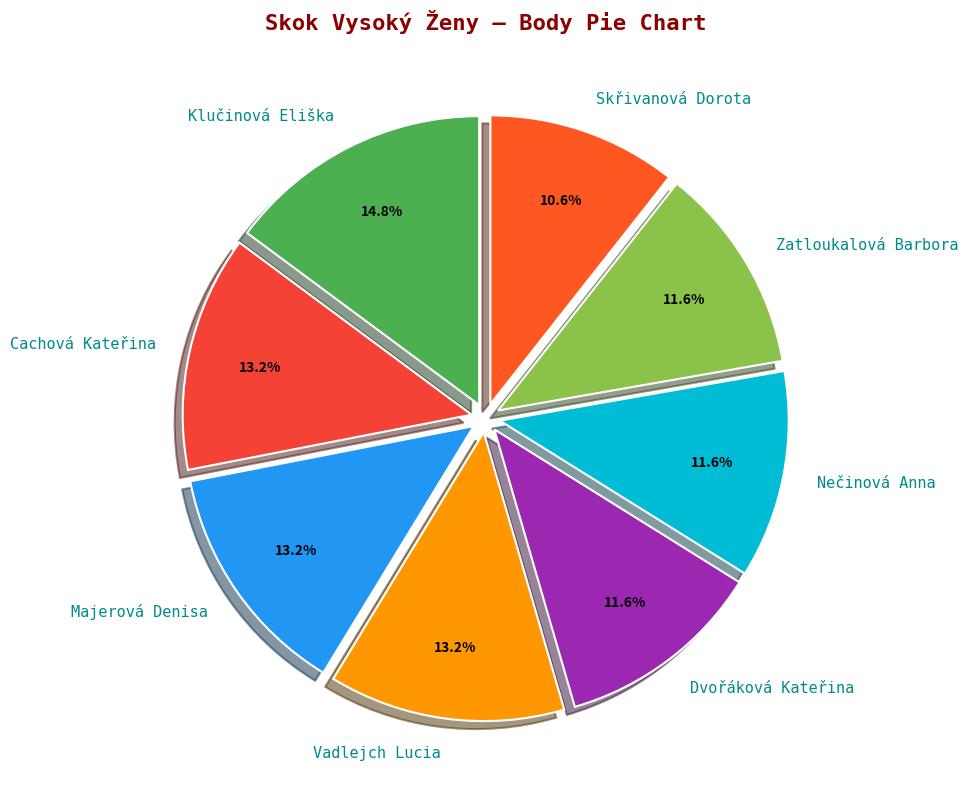

Between Majerová Denisa and Klučinová Eliška, which is larger?

Klučinová Eliška